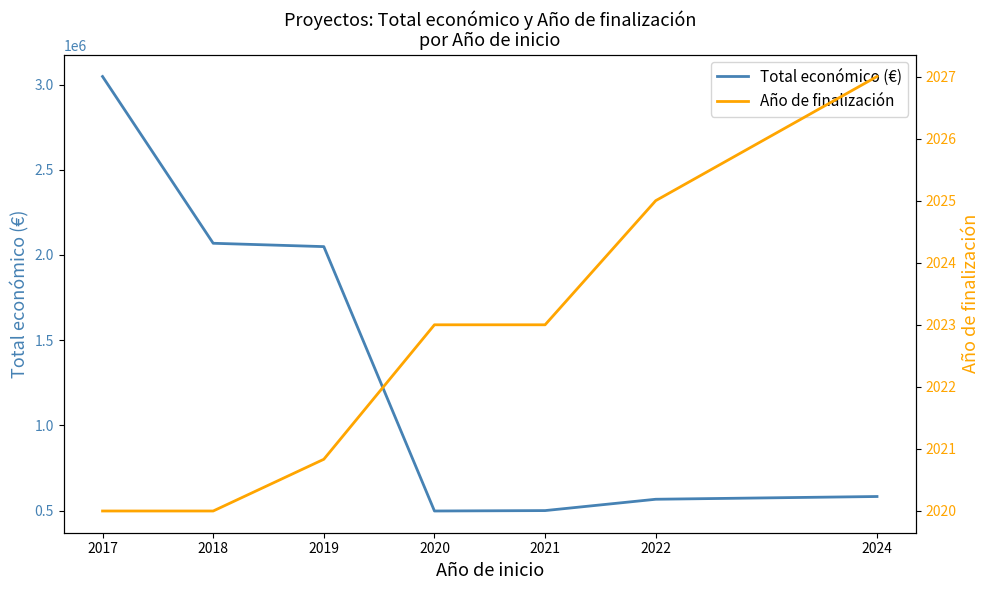

True or false: Total económico (€) has a value of 2049177.8 at 2019.

True